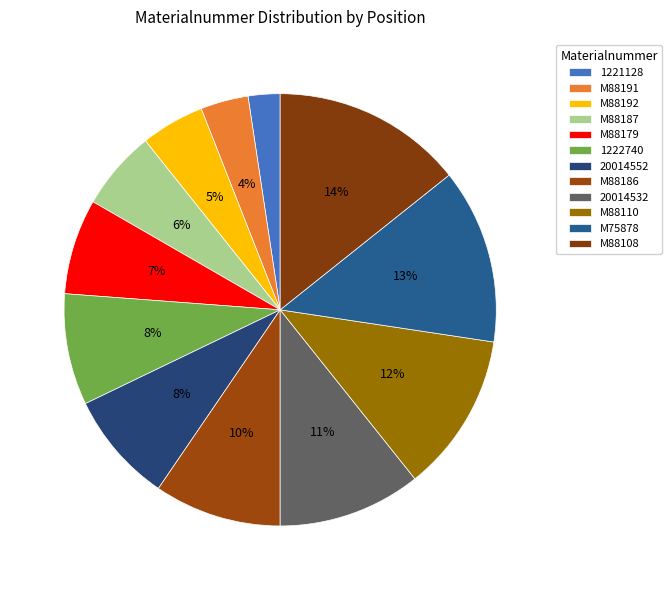

Which category has the biggest portion of the pie?

M88108